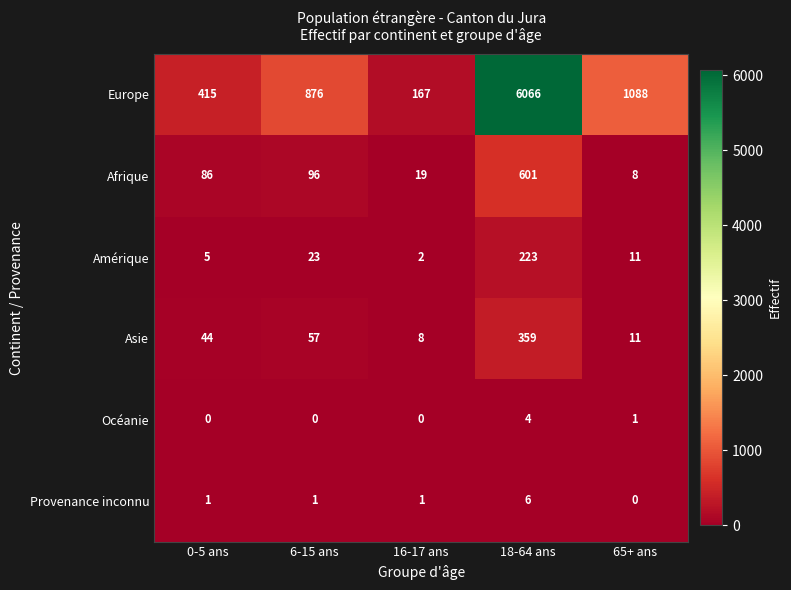

True or false: Europe has a value of 6066 at 18-64 ans.

True